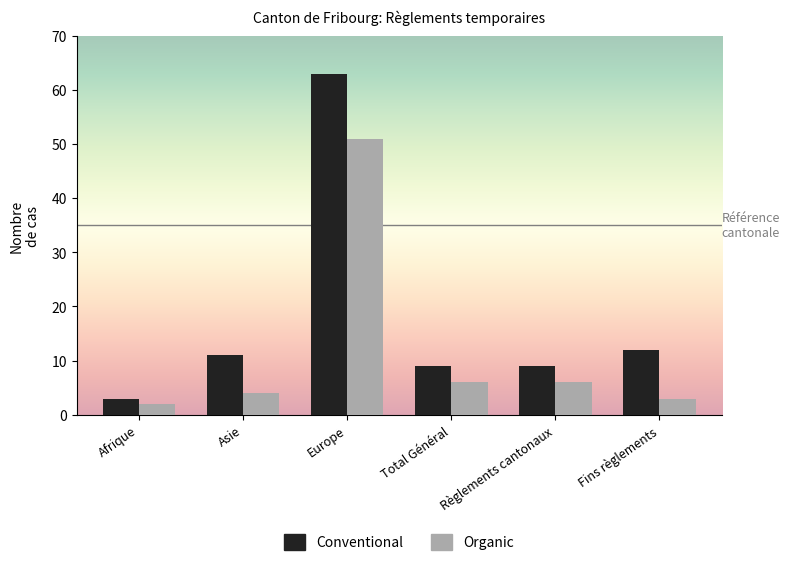

At which category does the chart reach its minimum across all series?

Afrique